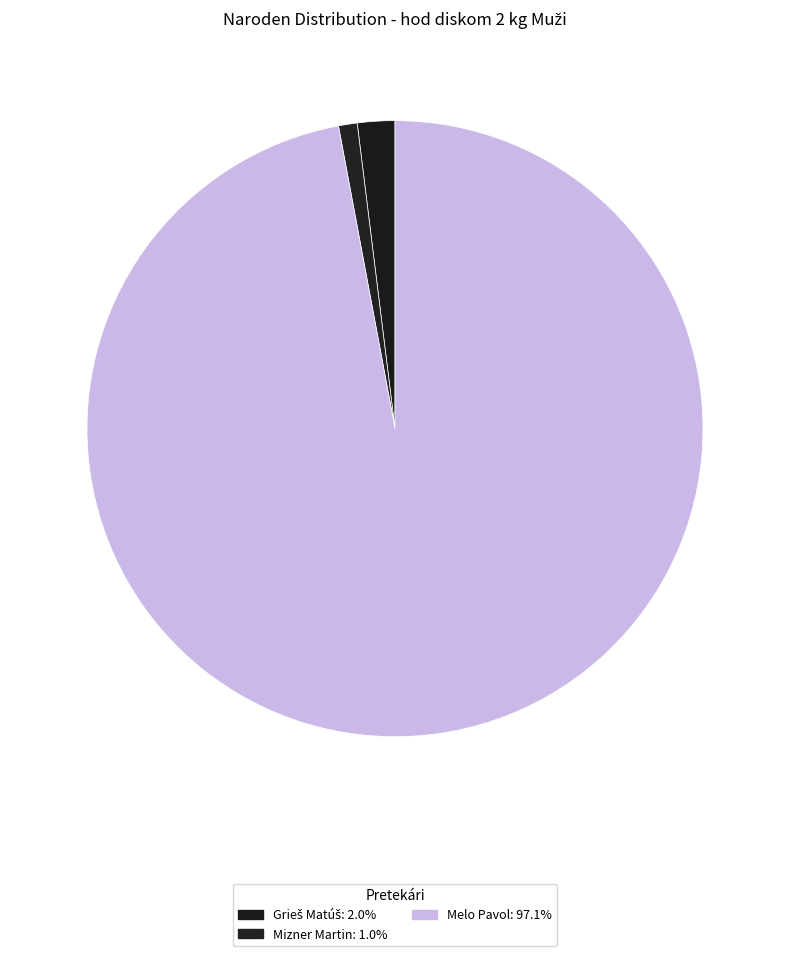

How many segments does this pie chart have?

3